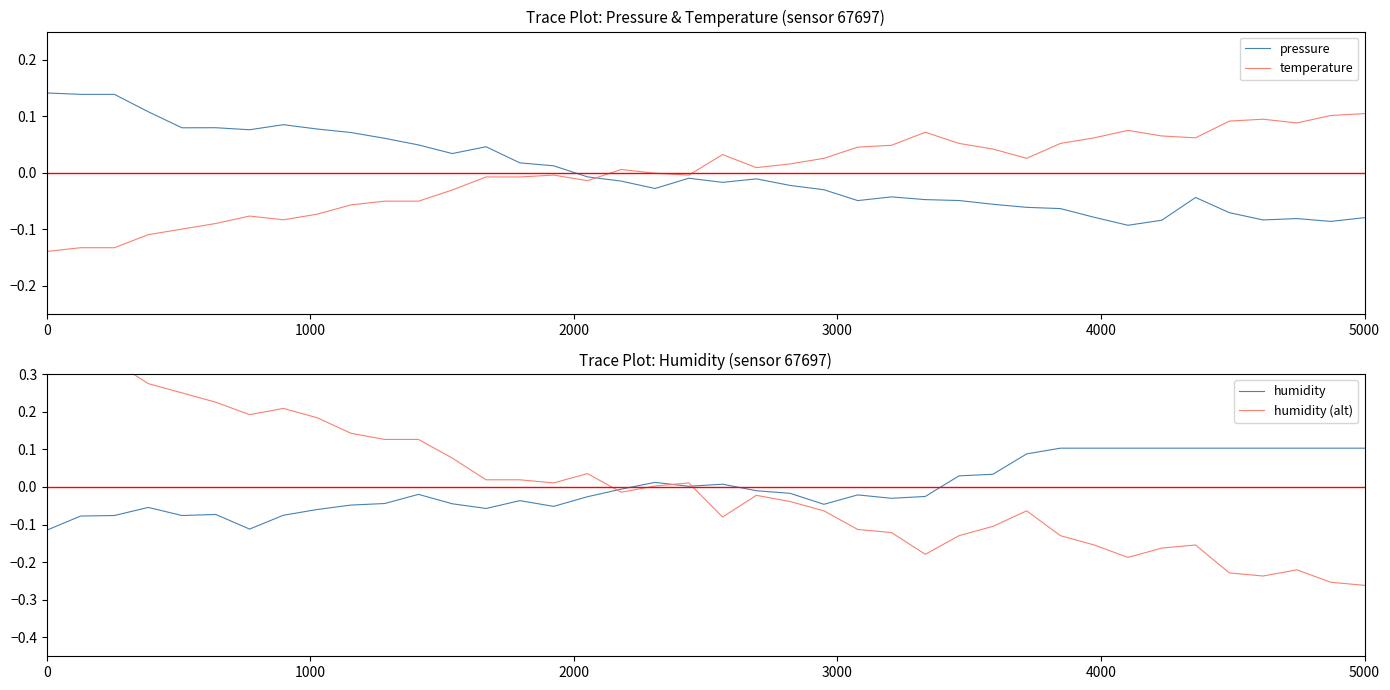

Which series has the largest range (max minus min)?

humidity (alt)